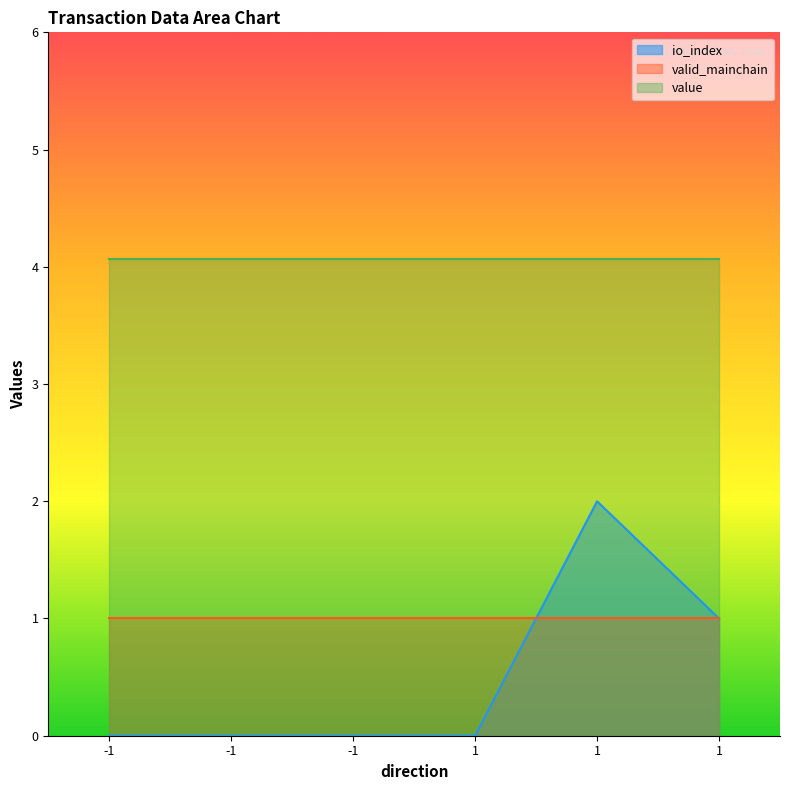

Reading right to left, list all the values displayed in this chart.

io_index: 1.0	2.0	0.0	0.0	0.0	0.0
valid_mainchain: 1.0	1.0	1.0	1.0	1.0	1.0
value: 4.1	4.1	4.1	4.1	4.1	4.1